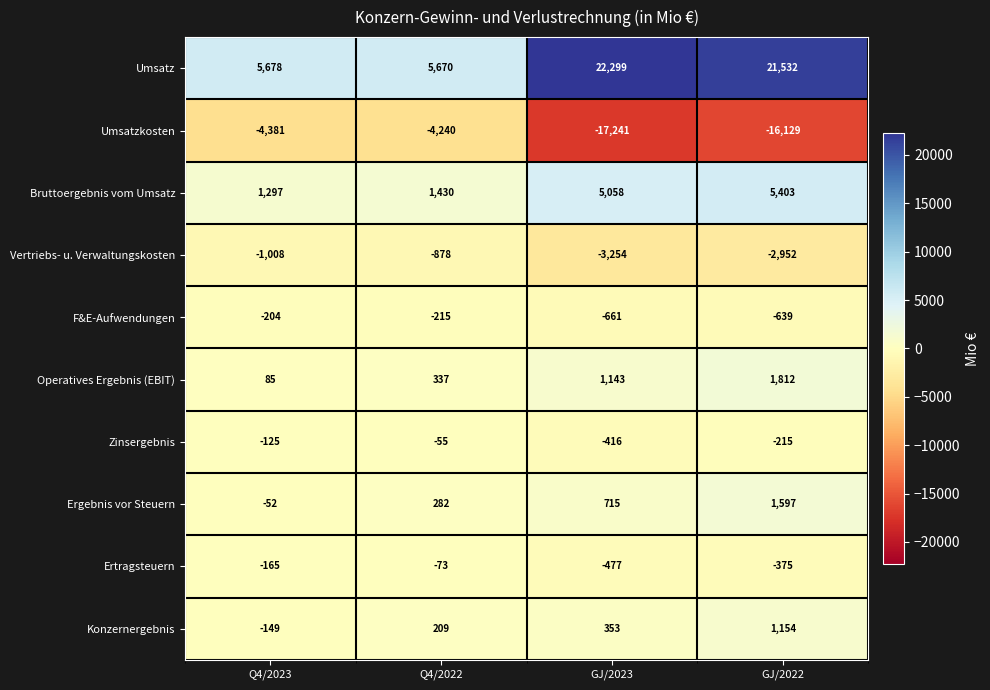

Read the Operatives Ergebnis (EBIT) value at GJ/2023, to the nearest 10.

1140